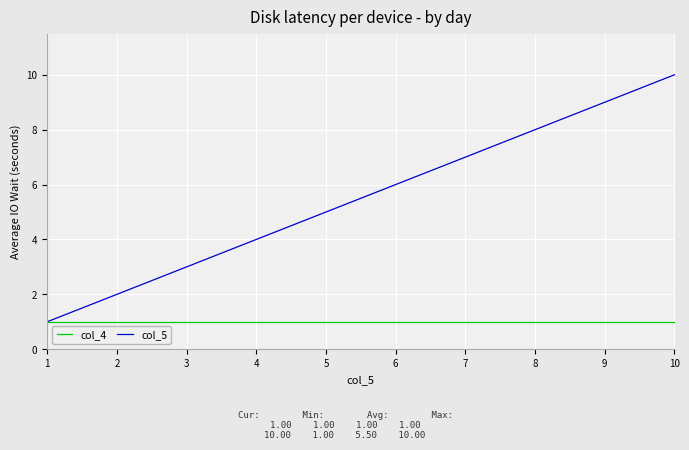

Read the col_5 value at 6.

6